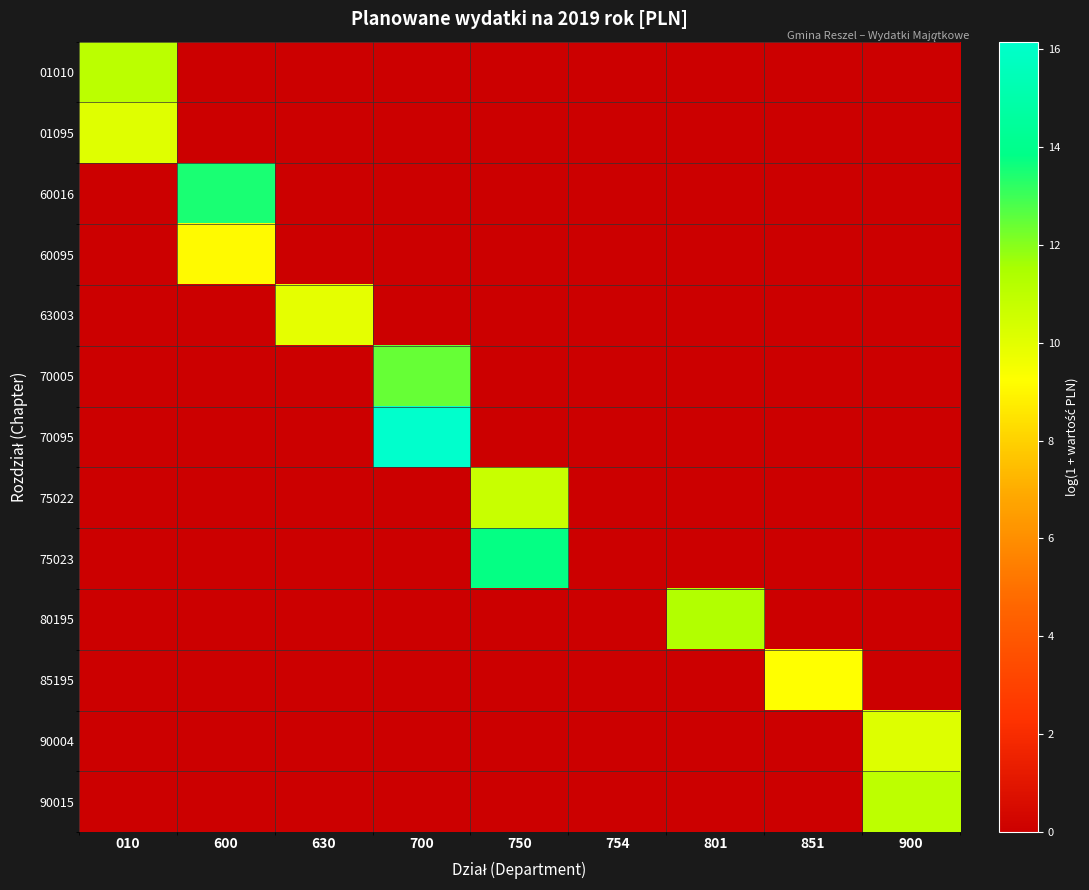

Which series has the widest spread of values?

70095